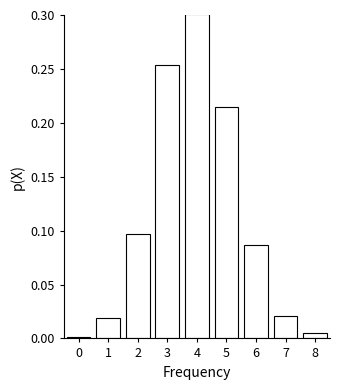

Over which range of the x-axis is the bar tallest?

3.5 to 4.5